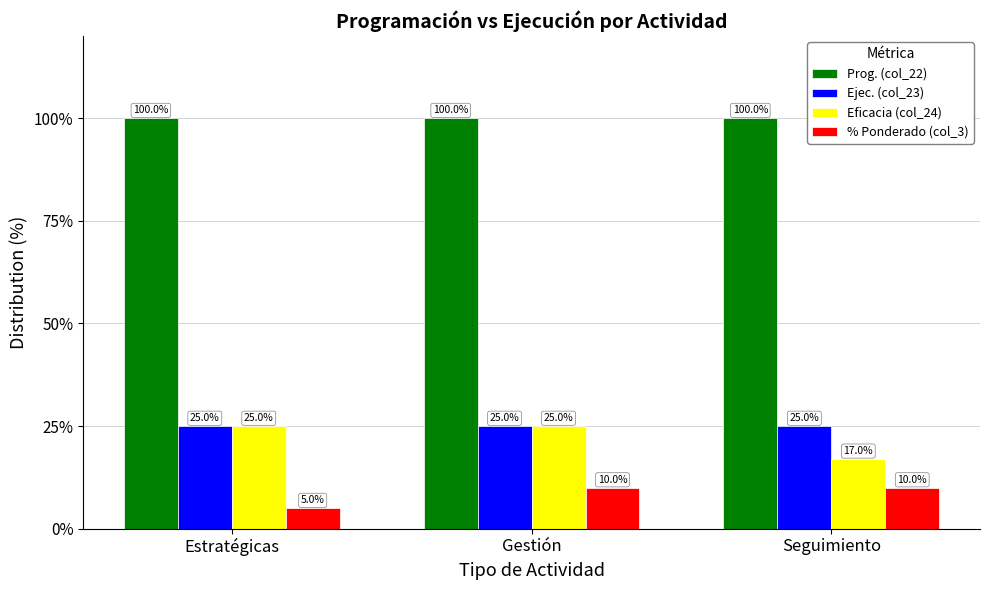

The value of Ejec. (col_23) at Seguimiento is 25. True or false?

True